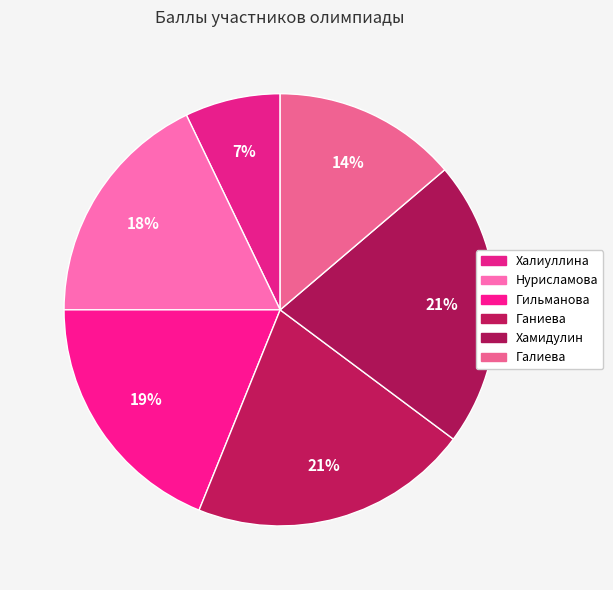

To the nearest percent, what portion does Гильманова represent?

19%